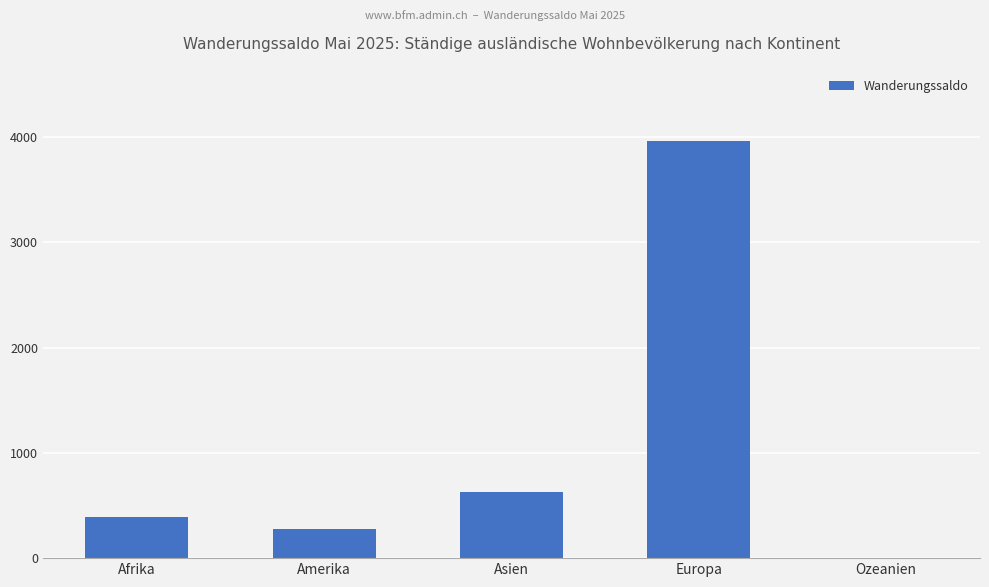

At which category does the chart reach its peak across all series?

Europa